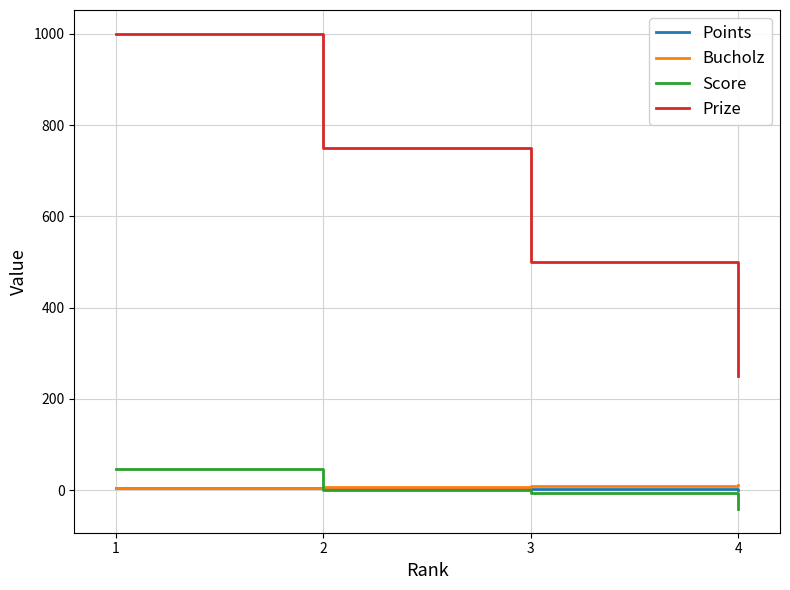

What is the smallest value displayed?

-41